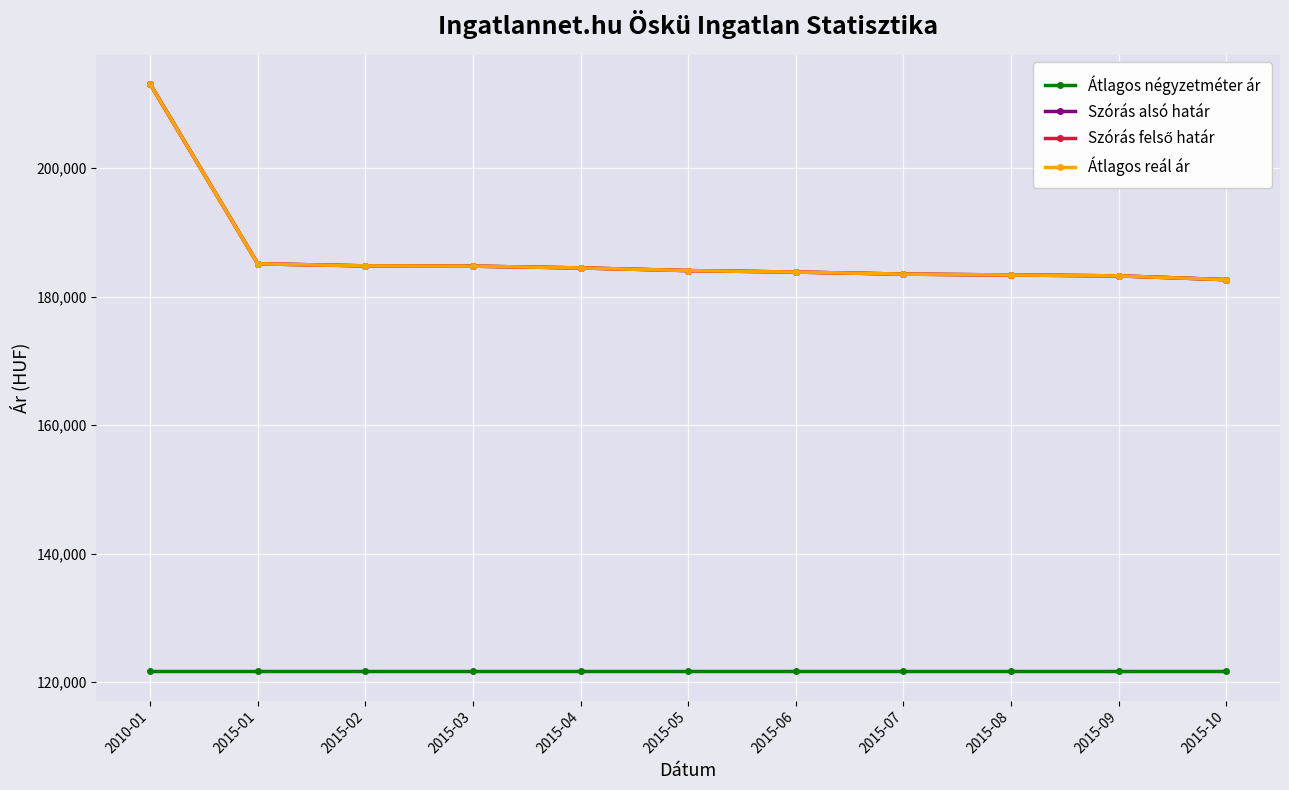

Is this an area chart (filled region under the line)?

No